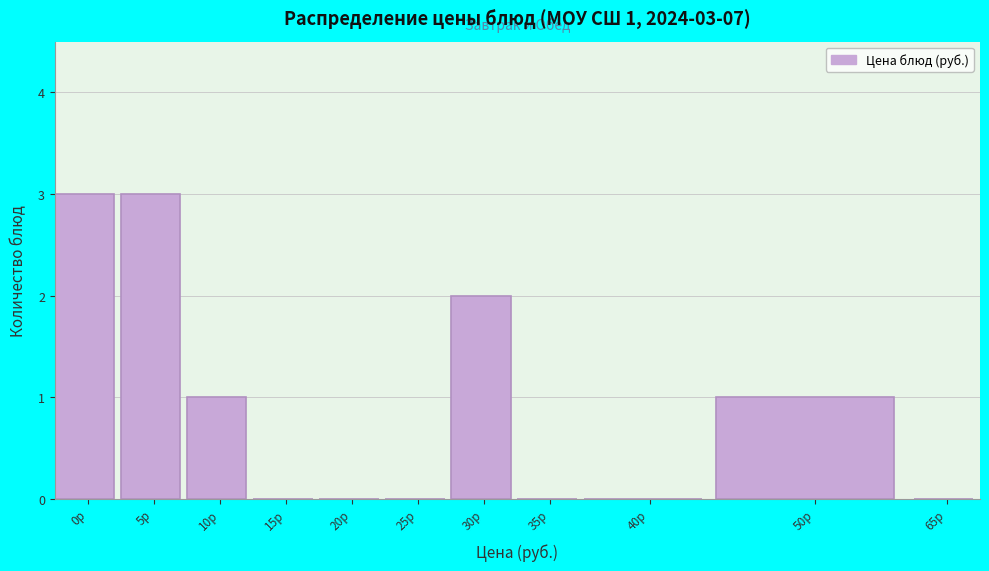

Reading right to left, extract all data points from this chart.

65р=0	50р=1	40р=0	35р=0	30р=2	25р=0	20р=0	15р=0	10р=1	5р=3	0р=3